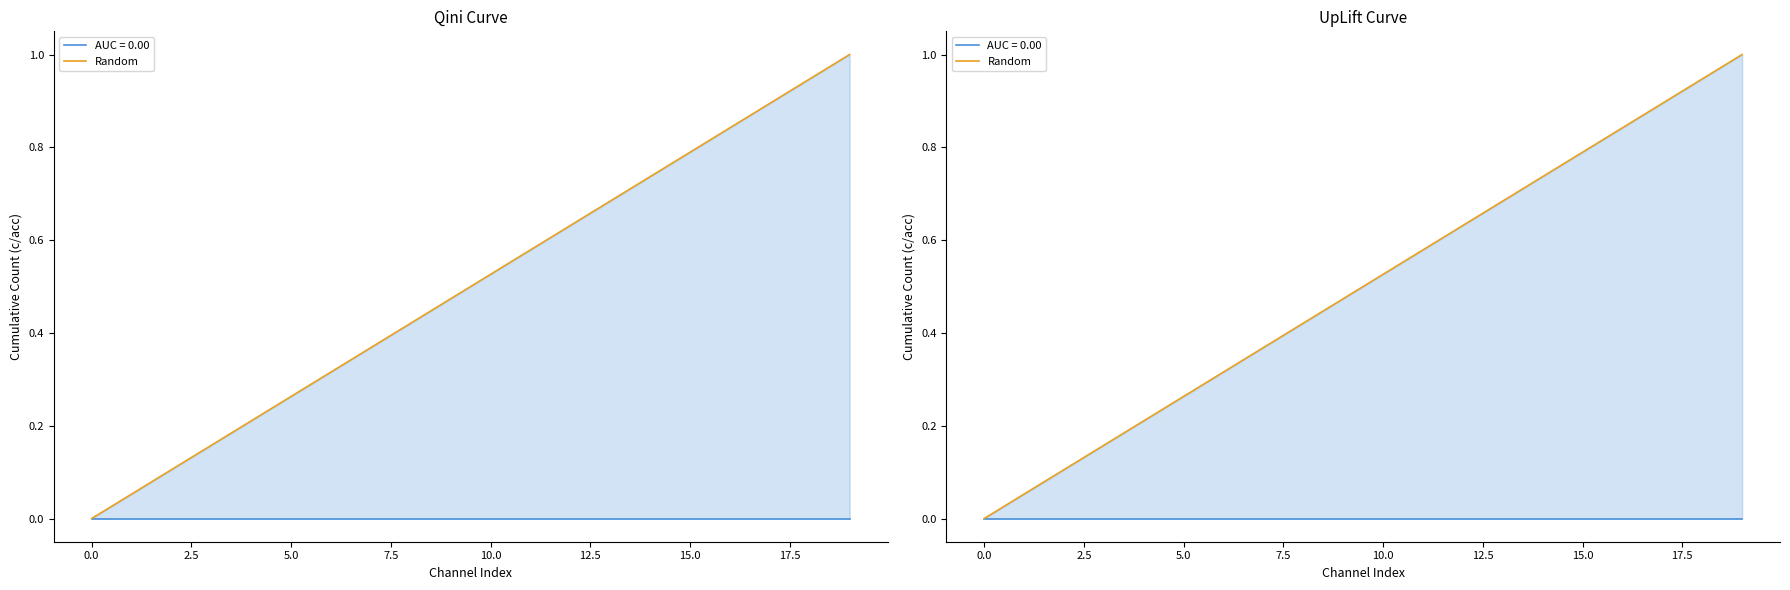

What is the label of the 7th point from the right?

13